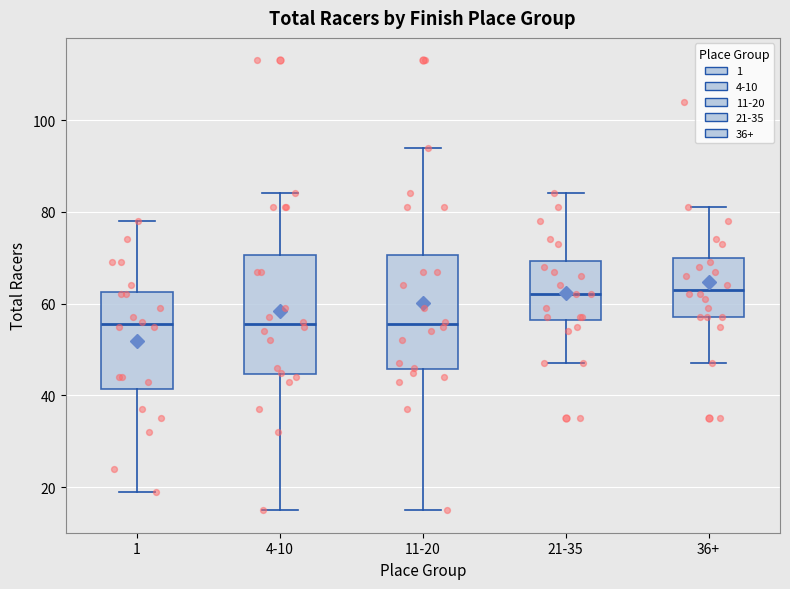

Reading left to right, transcribe this box plot: for each box, give where its median line is, the range the box spans, and where its two whiskers end, as read against the y-axis. The values are not printed on the chart, so give them approximately, as read against the axis.

1: median 56, box 42 to 62, whiskers 20 to 78
4-10: median 56, box 44 to 70, whiskers 16 to 84
11-20: median 56, box 46 to 70, whiskers 16 to 94
21-35: median 62, box 56 to 70, whiskers 48 to 84
36+: median 64, box 58 to 70, whiskers 48 to 82